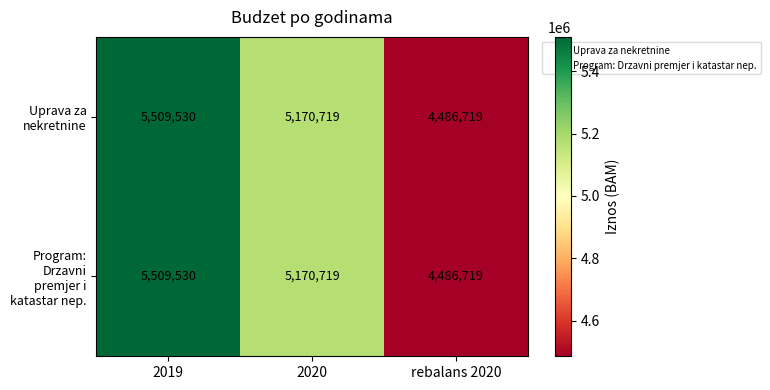

At which category is the sum across all series the highest?

2019